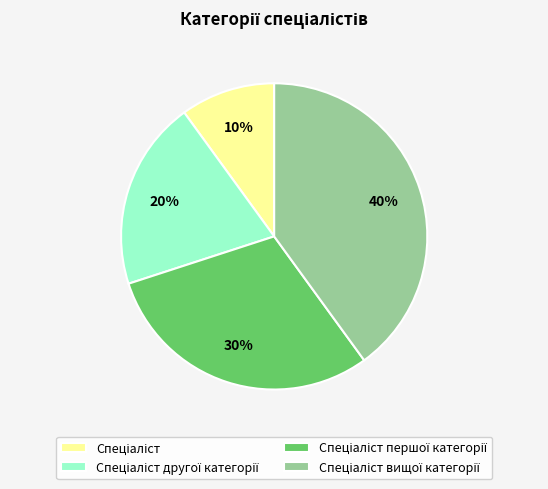

To the nearest percent, what is the average slice percentage?

25%